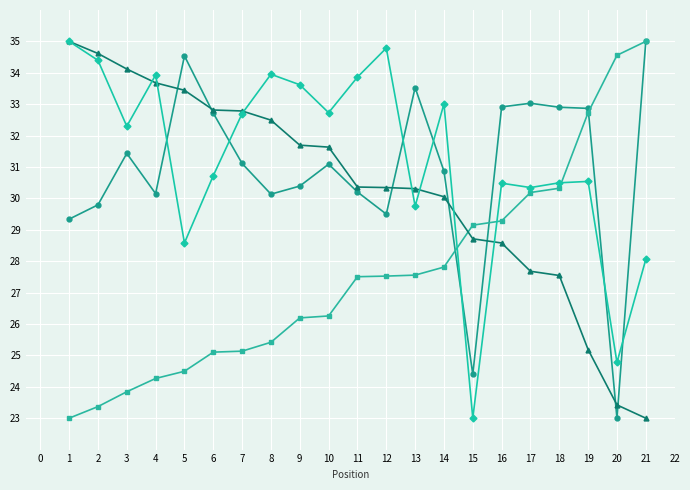

What is the total value across all series at 5?

121.1